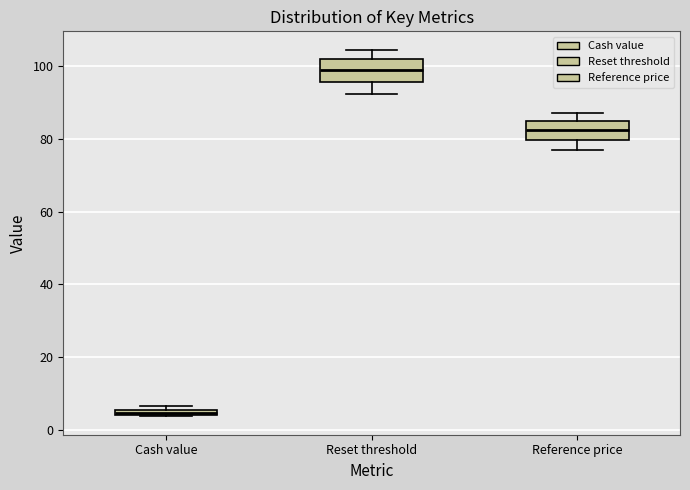

Which box has the lowest median line?

Cash value